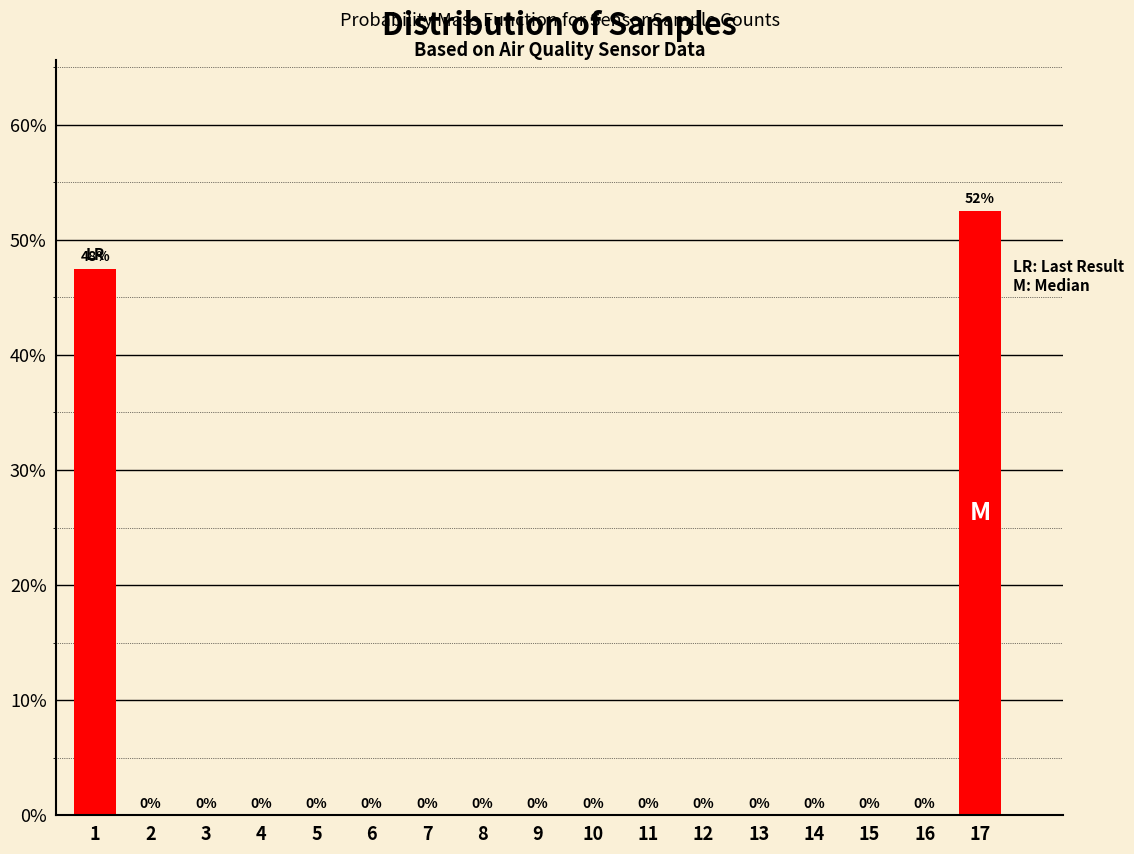

What is the maximum value shown in the chart?

52.5